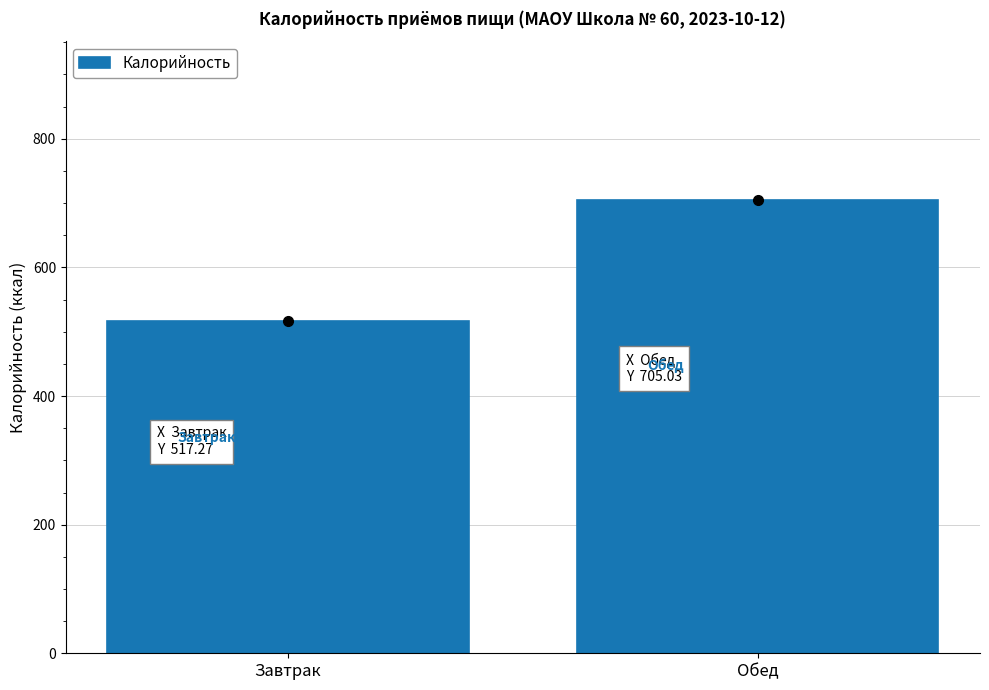

How many series are shown in this chart?

1